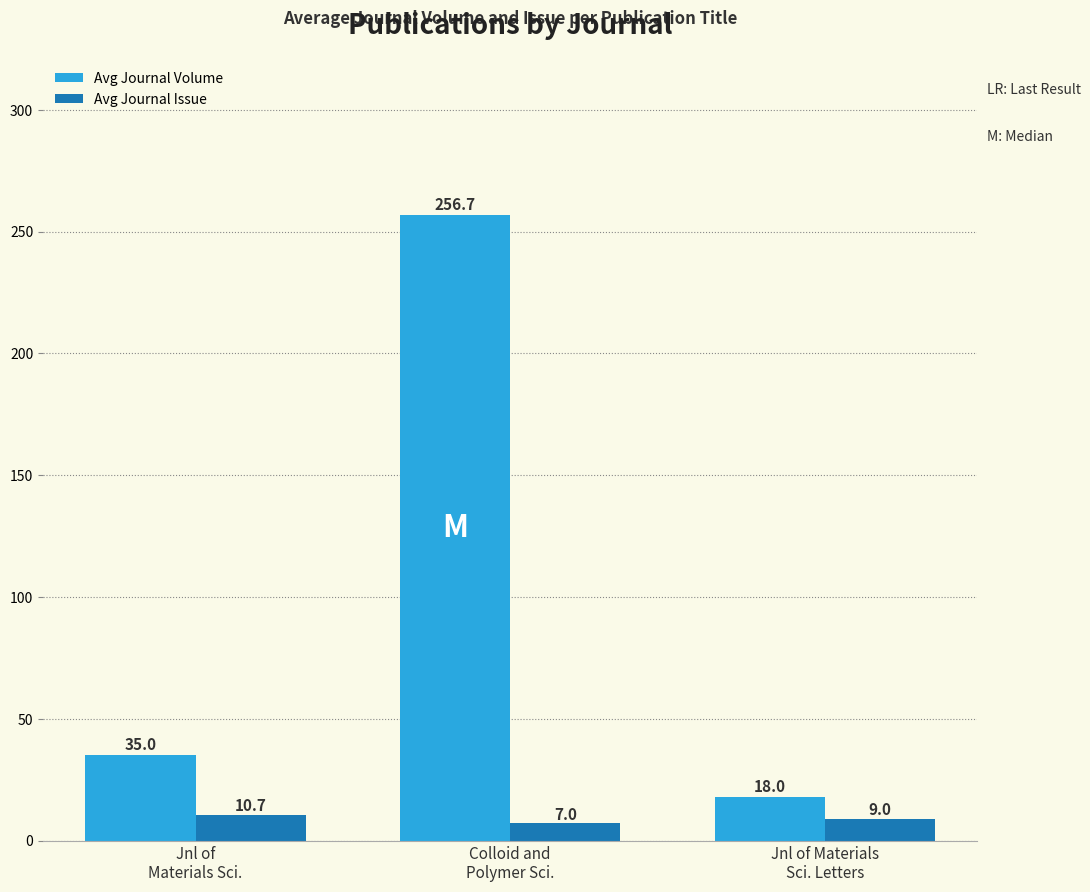

Reading right to left, list all the values displayed in this chart.

Avg Journal Volume: Jnl of Materials
Sci. Letters=18.0	Colloid and
Polymer Sci.=256.7	Jnl of
Materials Sci.=35.0
Avg Journal Issue: Jnl of Materials
Sci. Letters=9.0	Colloid and
Polymer Sci.=7.0	Jnl of
Materials Sci.=10.7